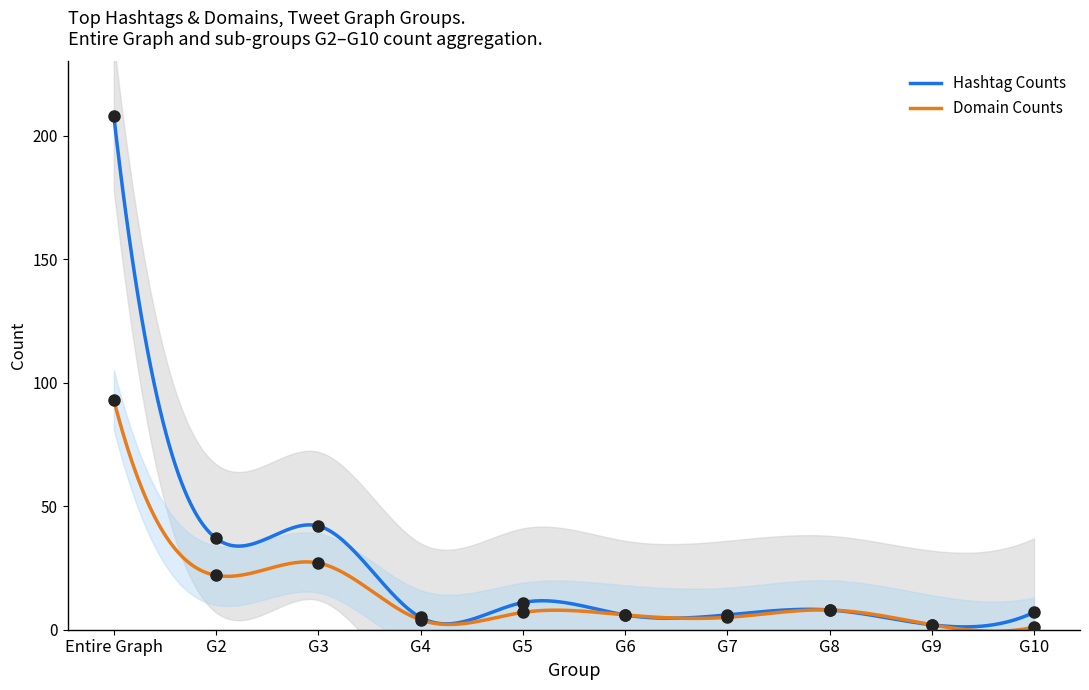

Which series contains the highest Y value?

Hashtag Counts